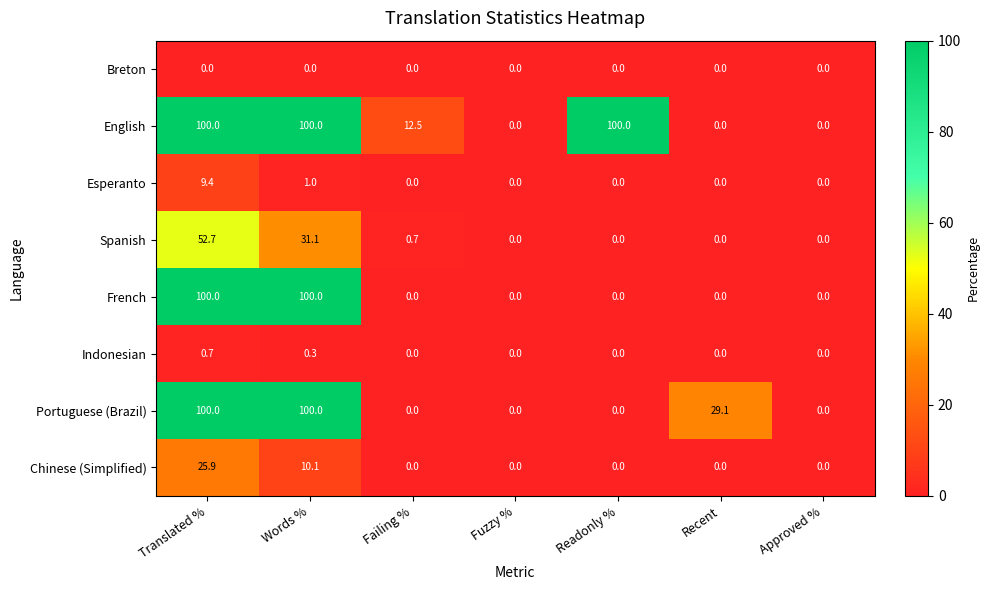

What is the greatest value displayed?

100.0